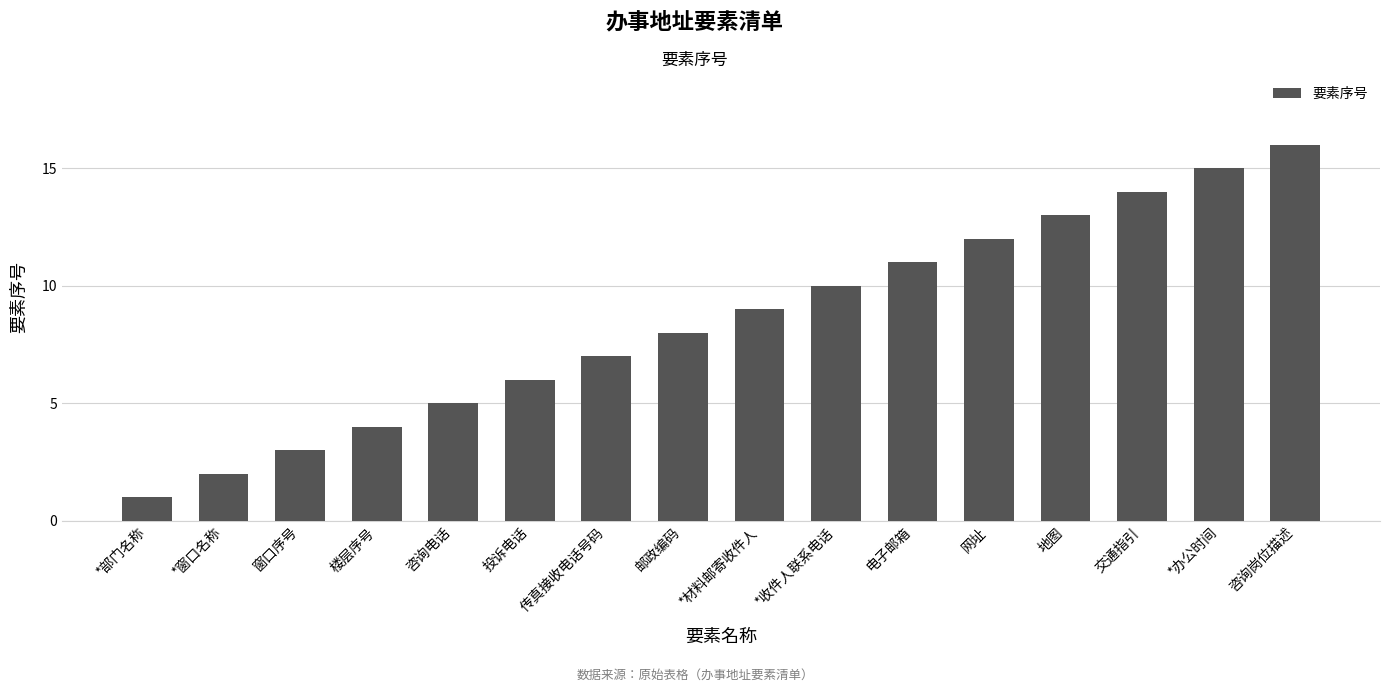

At which category does the chart reach its peak across all series?

咨询岗位描述